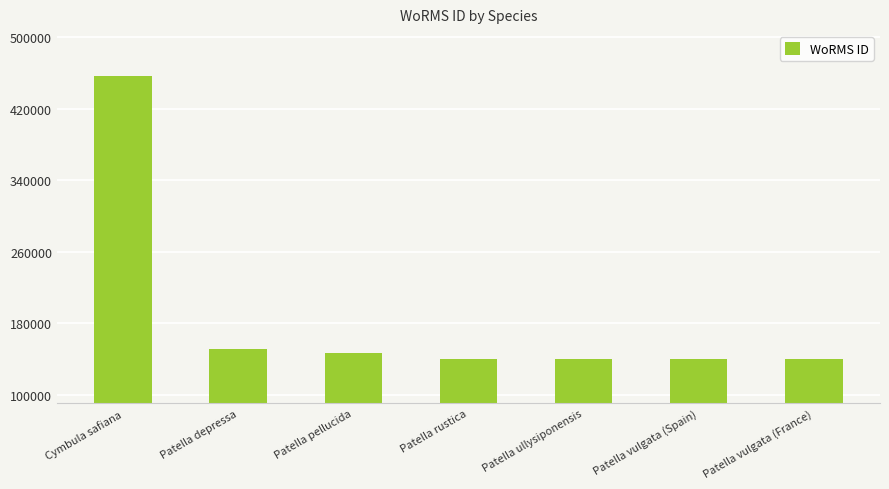

True or false: the data shows 641002 at Cymbula safiana.

False